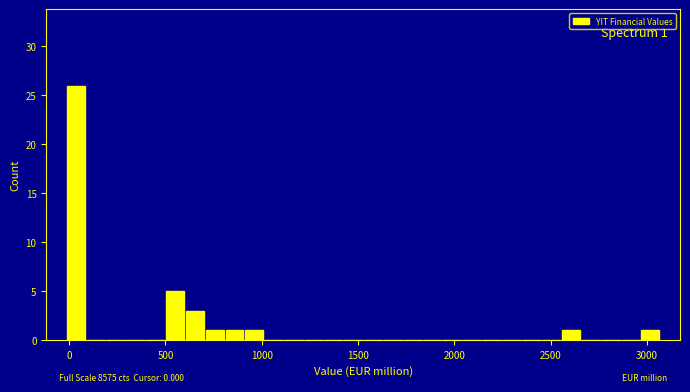

Around what value on the x-axis is the tallest bar? Give the approximate position of its centre, as read against the axis.

50